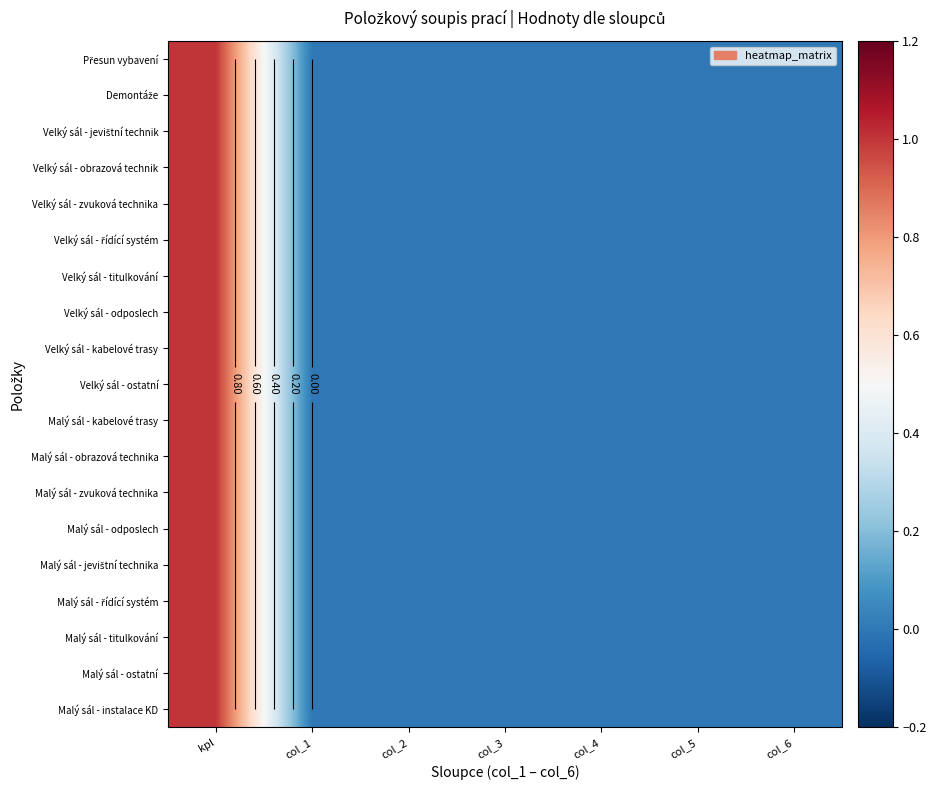

Which series has the largest range (max minus min)?

Přesun vybavení